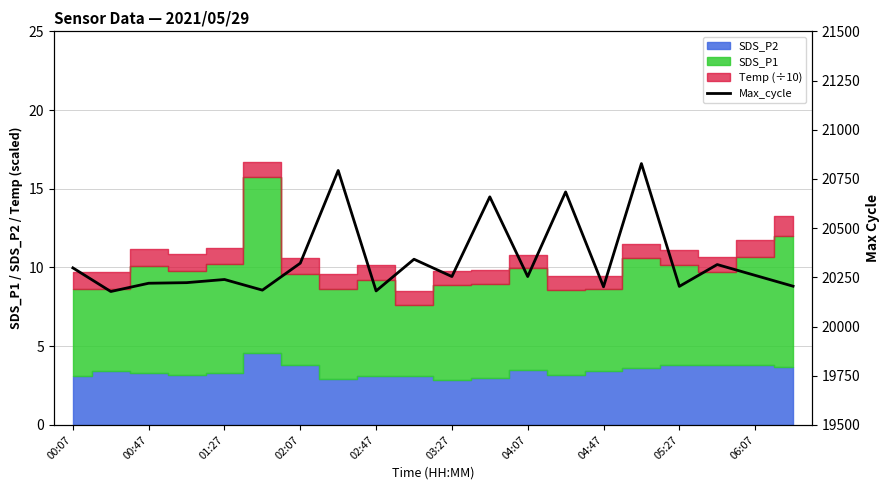

What is the maximum value shown in the chart?

20828